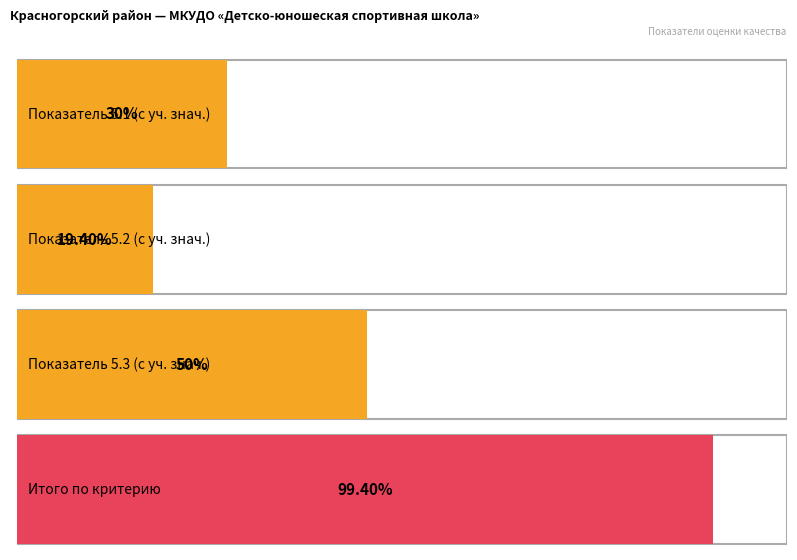

Does the chart contain stacked bars?

No